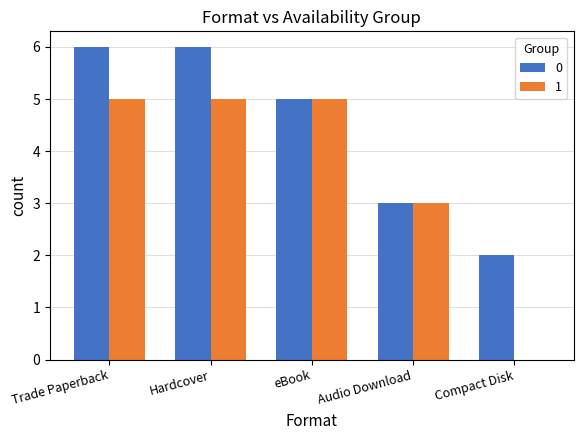

What is the maximum value shown in the chart?

6